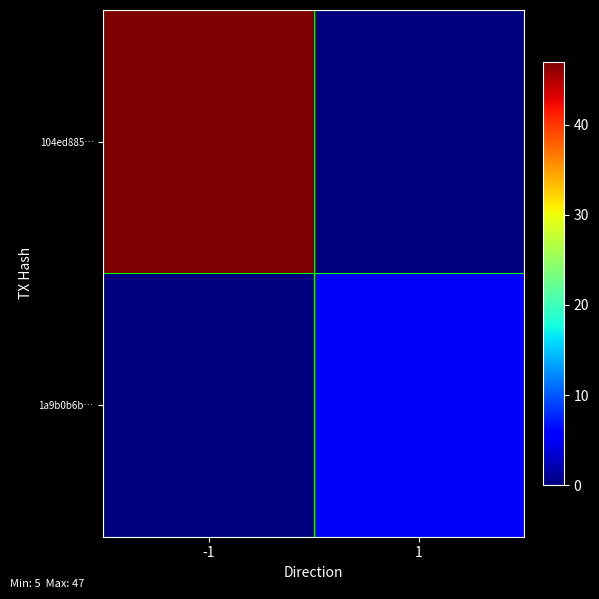

What is the greatest value displayed?

47